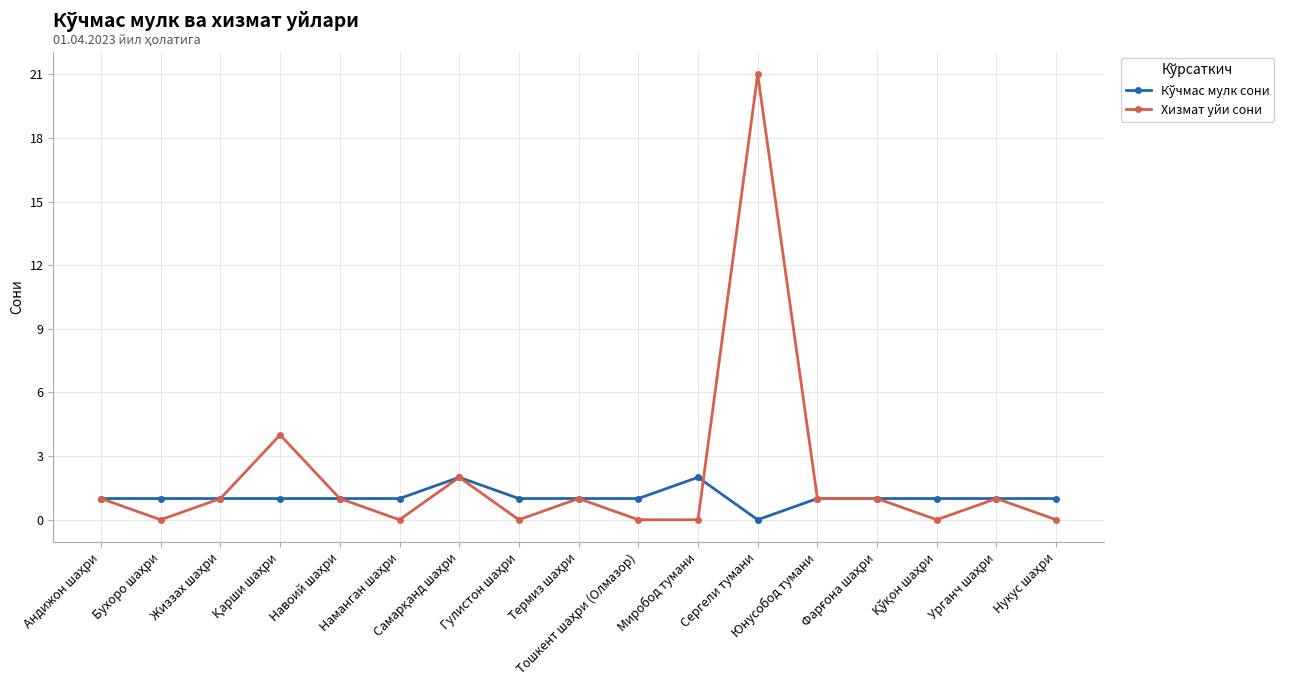

True or false: Хизмат уйи сони has more than 2 points higher than both neighbors.

True